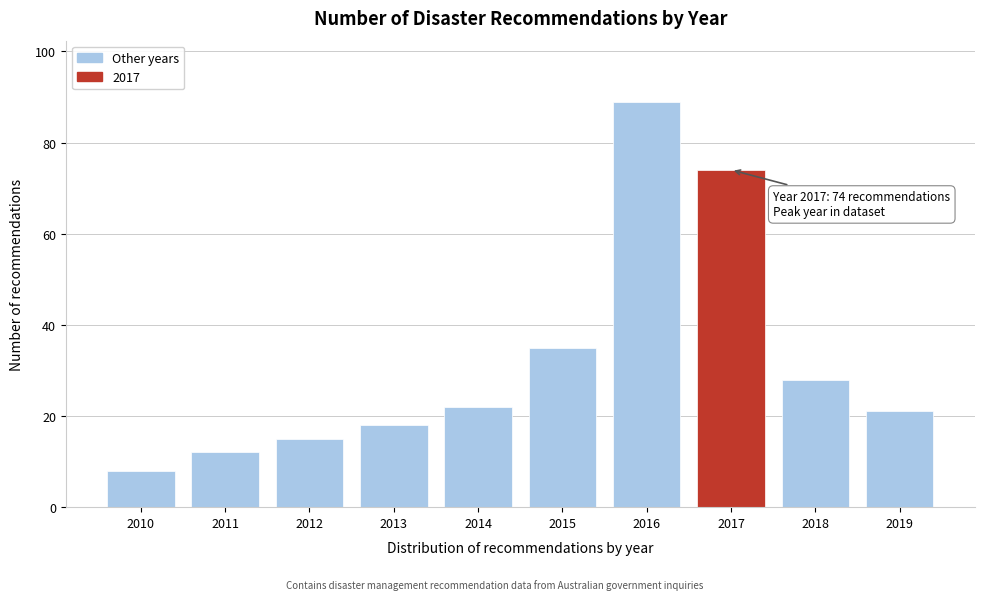

Reading right to left, transcribe all the data shown in this chart.

2019=21	2018=28	2017=74	2016=89	2015=35	2014=22	2013=18	2012=15	2011=12	2010=8